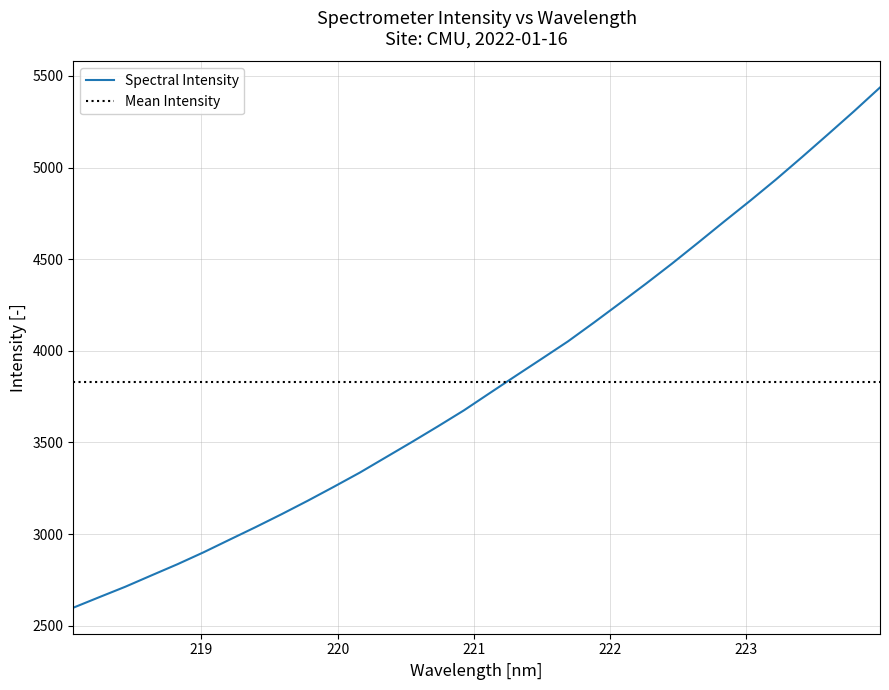

What is the ratio of the value at 223.5987 to the value at 222.8355?

1.1